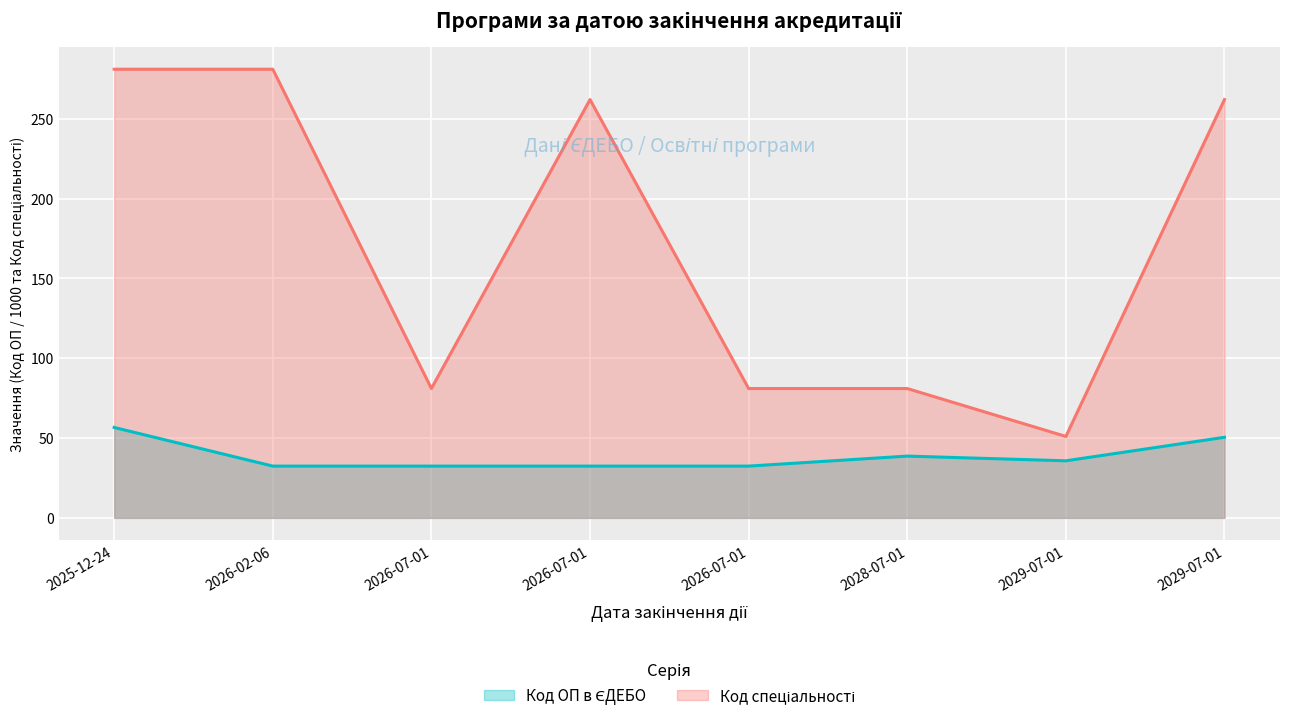

At 2026-02-06, list the series in order from smallest to largest.

Код ОП в ЄДЕБО, Код спеціальності